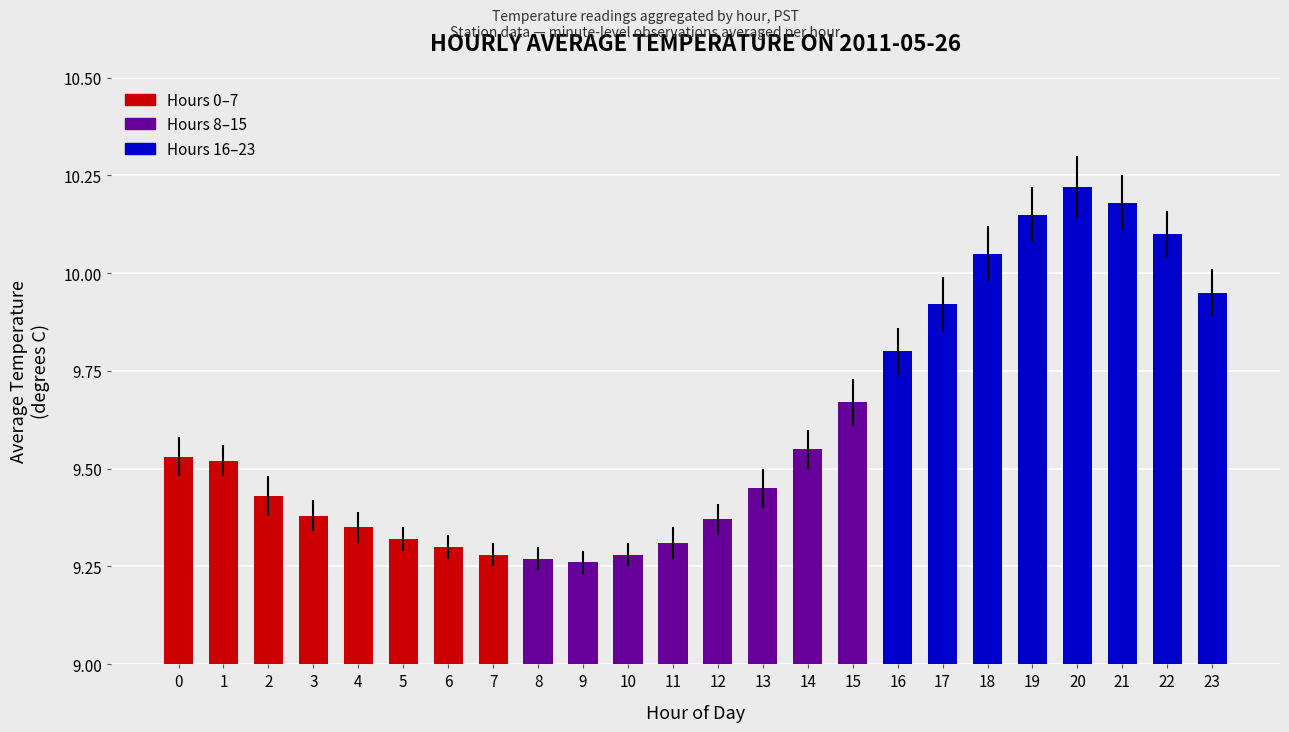

Count the number of data series in this chart.

1